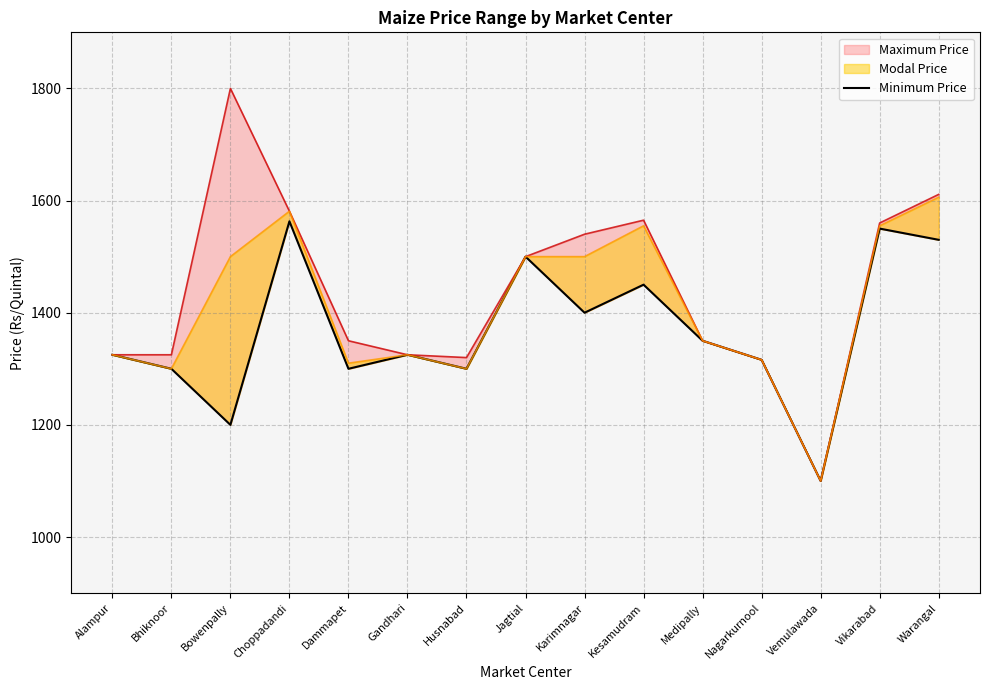

At which label does the data first exceed 1325?

Choppadandi